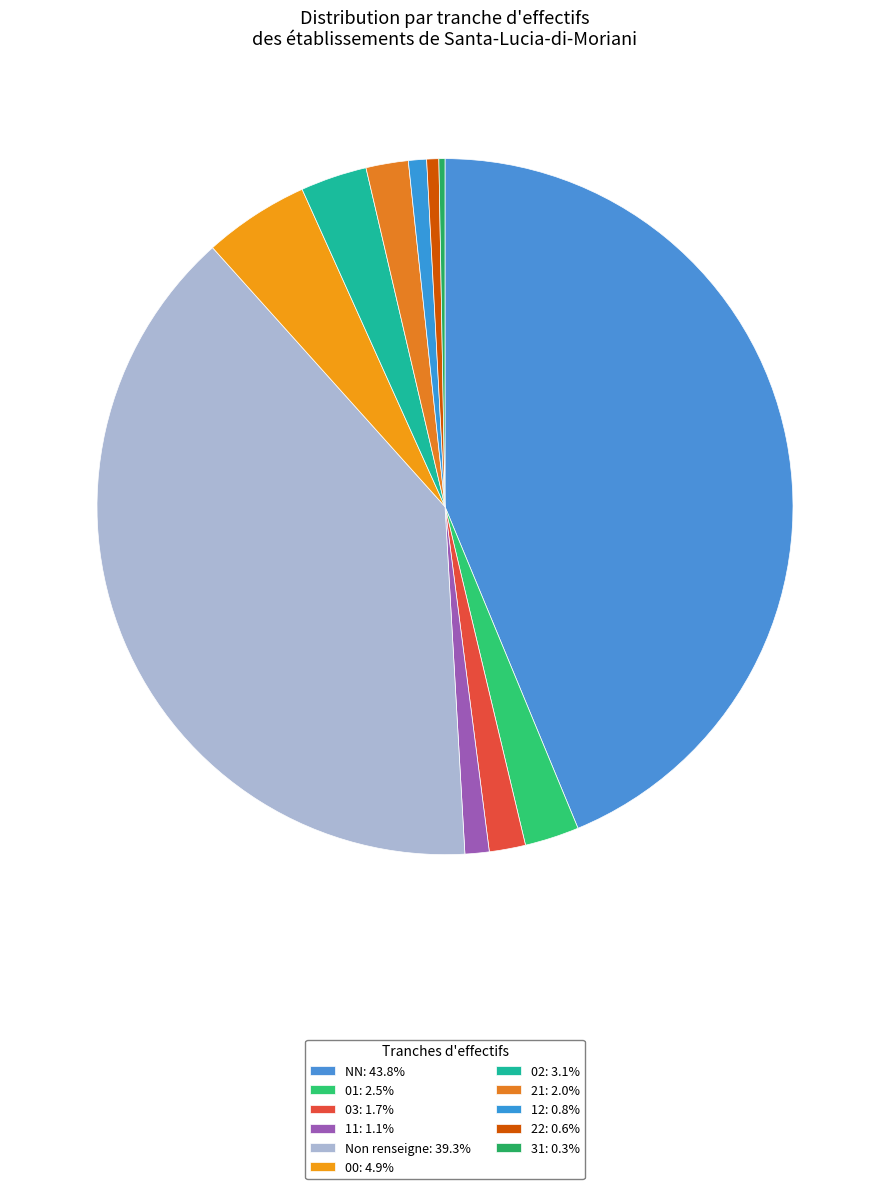

Count the number of slices in the pie.

11